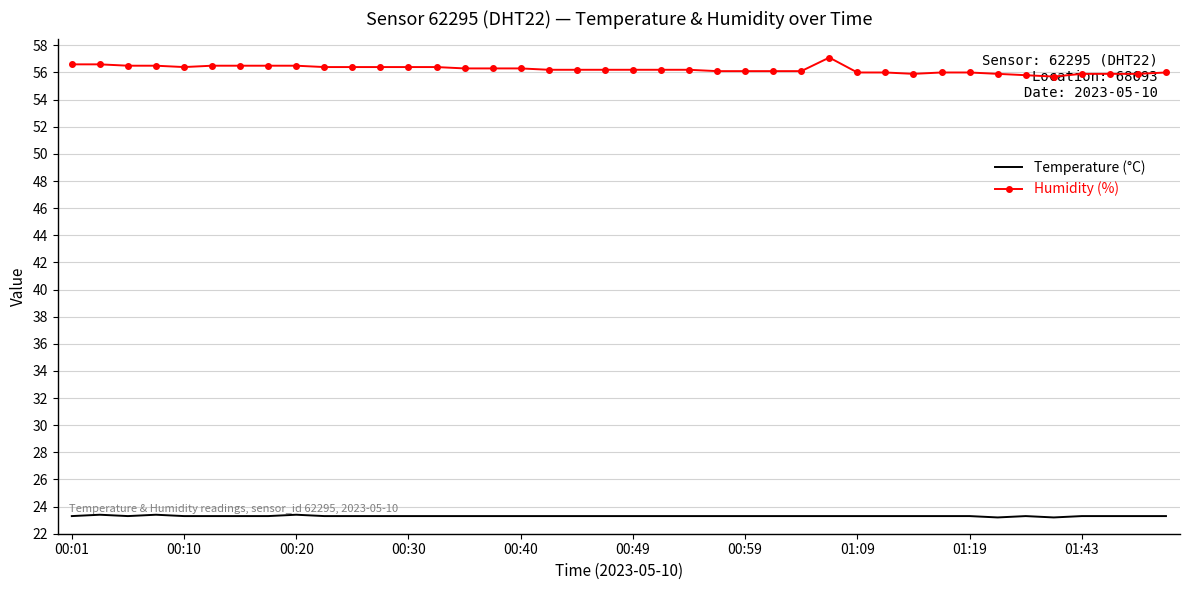

Which series has the largest total across all categories?

Humidity (%)